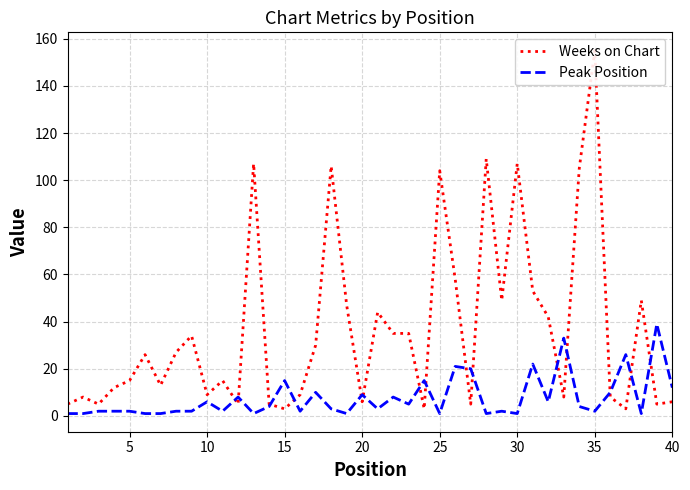

Rank the series by their average value, from lowest to highest.

Peak Position, Weeks on Chart